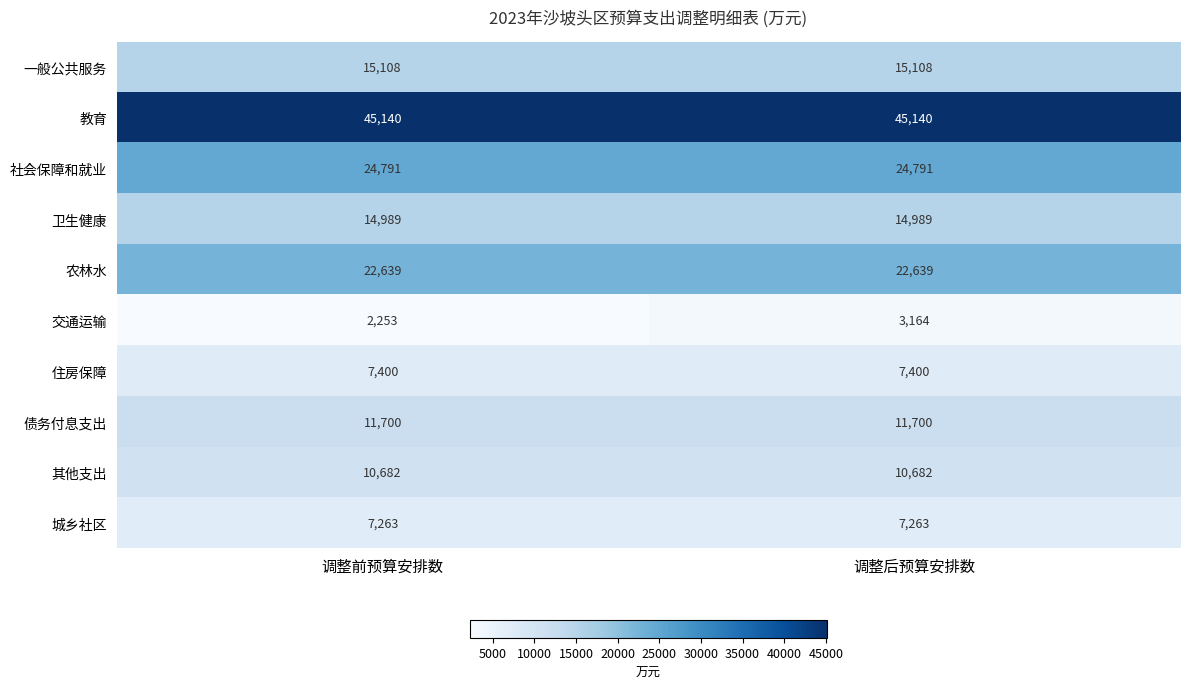

Reading left to right, what are all the values shown in this chart?

一般公共服务: 15108	15108
教育: 45140	45140
社会保障和就业: 24791	24791
卫生健康: 14989	14989
农林水: 22639	22639
交通运输: 2253	3164
住房保障: 7400	7400
债务付息支出: 11700	11700
其他支出: 10682	10682
城乡社区: 7263	7263